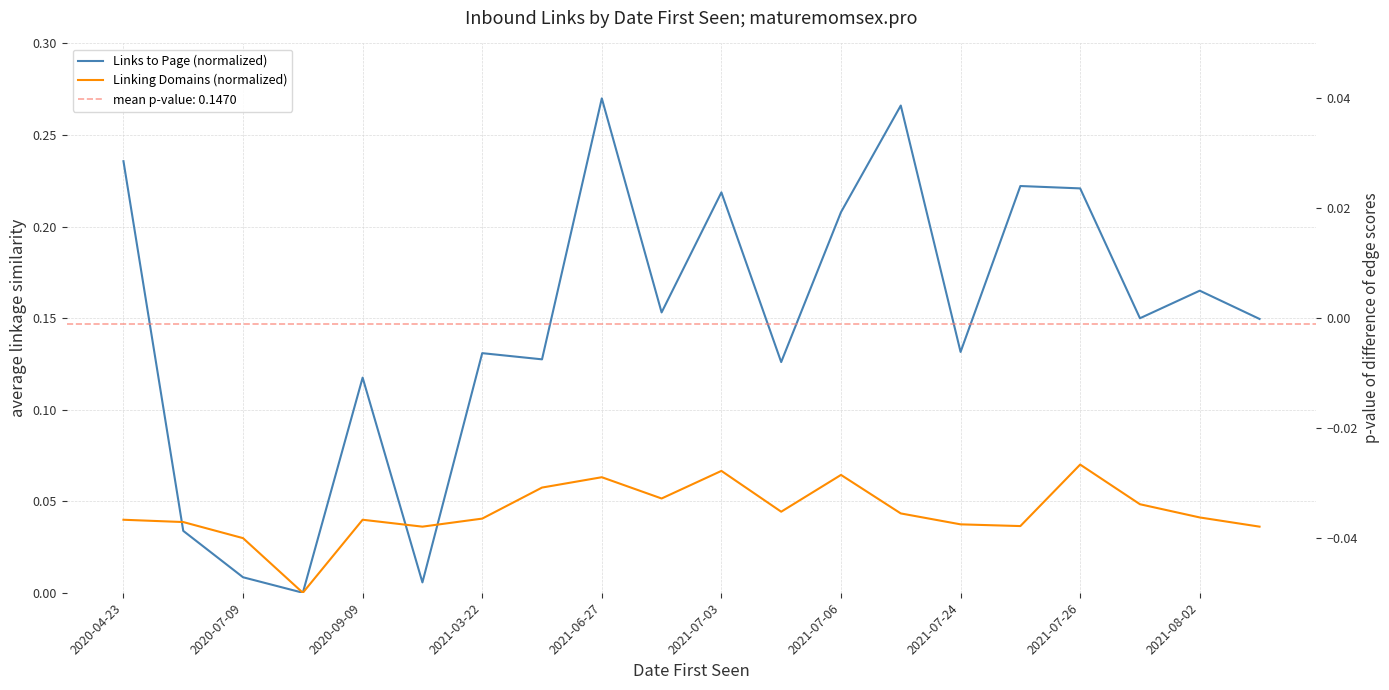

Does the chart have visible grid lines?

Yes